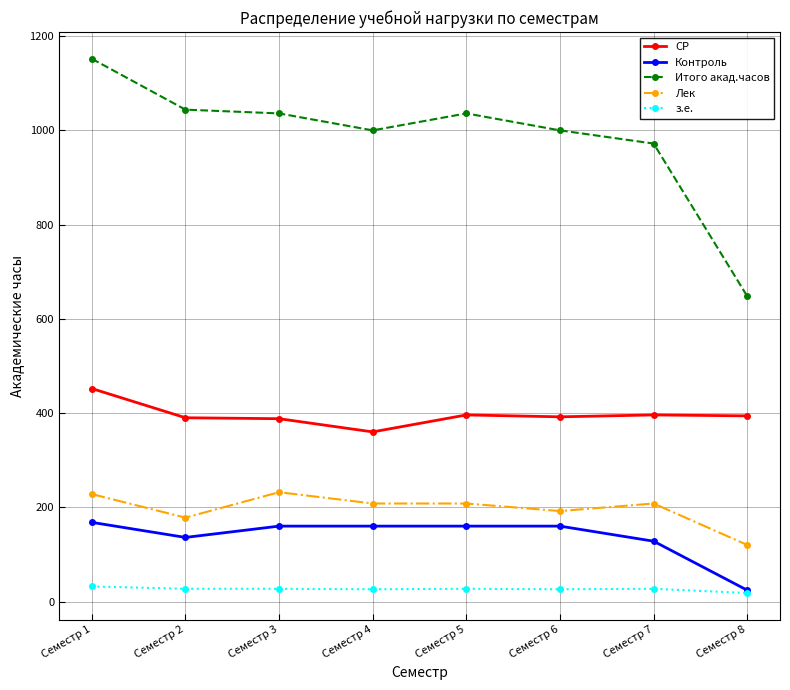

True or false: СР and з.е. cross at least once.

False